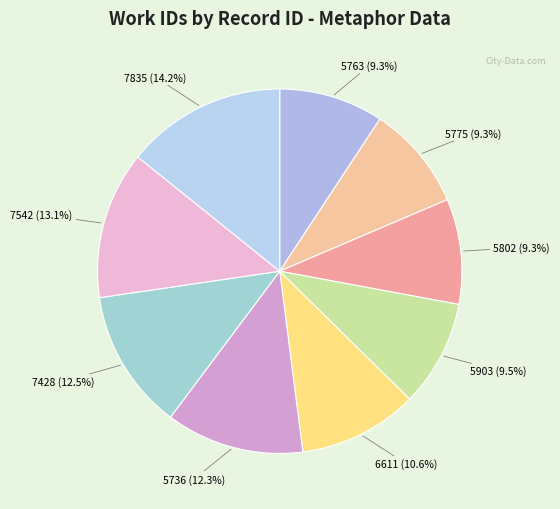

Which has a higher value, 6611 or 5763?

6611